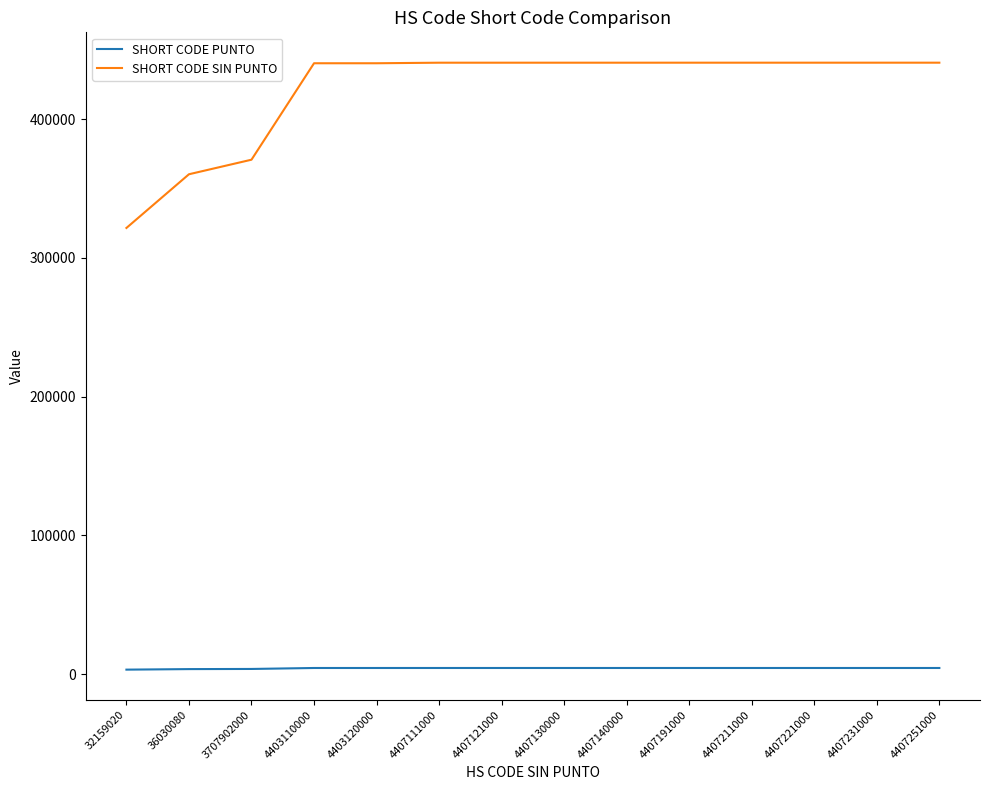

What are all the series names shown in the legend?

SHORT CODE PUNTO, SHORT CODE SIN PUNTO